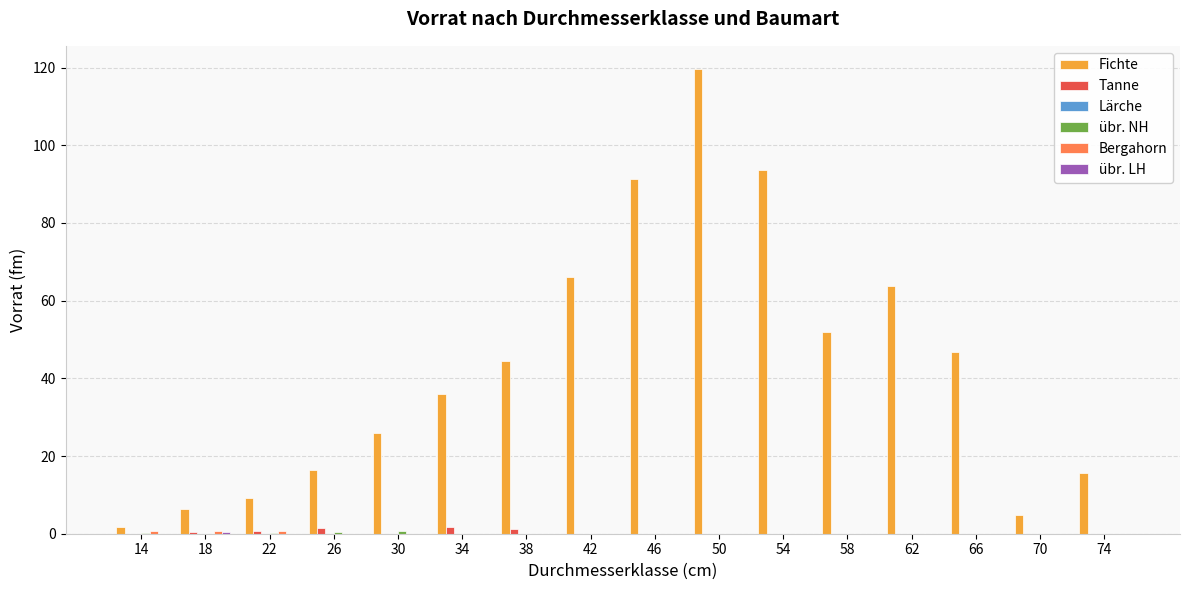

Between 46 and 74, which series saw the biggest shift?

Fichte